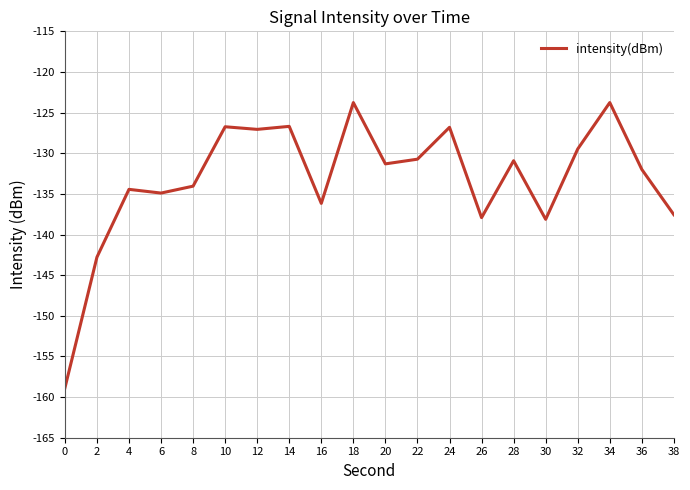

What is the greatest value displayed?

-123.8